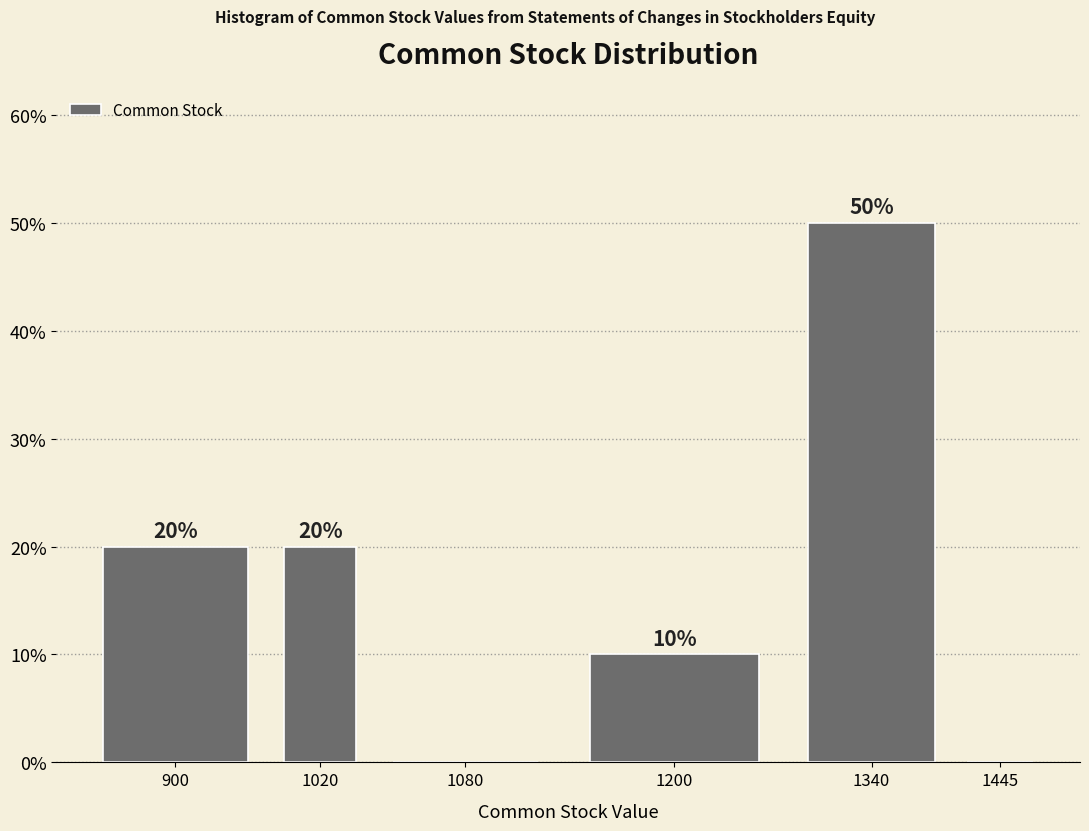

Reading left to right, what are all the values shown in this chart?

900=20	1020=20	1080=0	1200=10	1340=50	1445=0